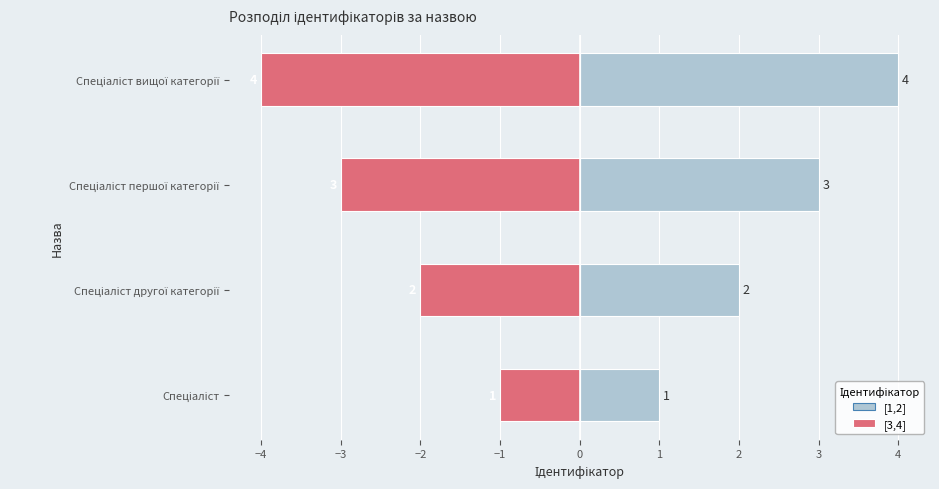

Count the number of data series in this chart.

2